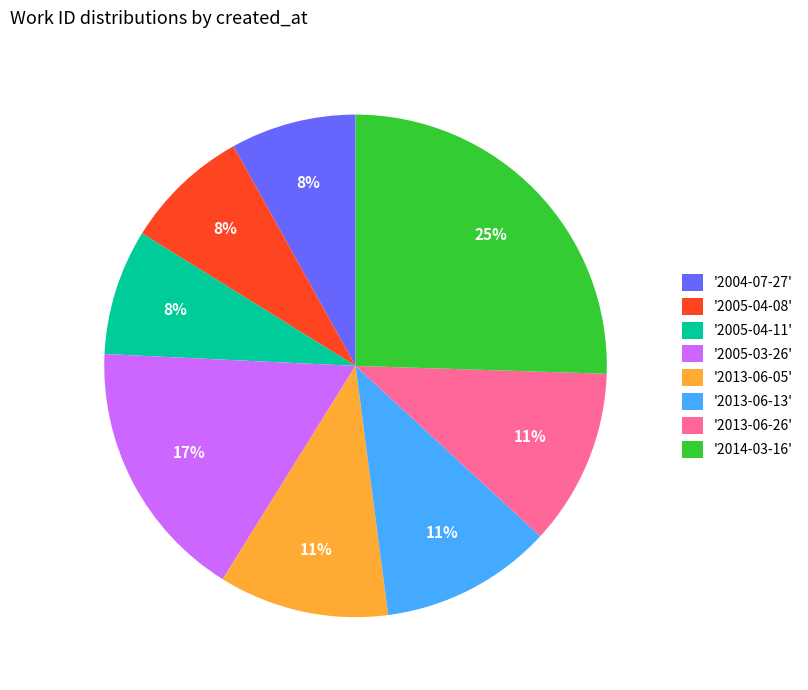

To the nearest percent, what is the difference between the largest and smallest slice percentages?

17%